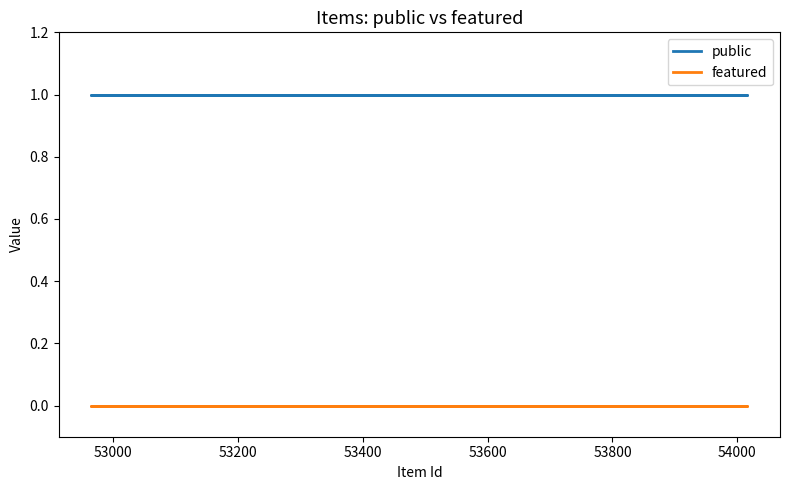

What is the spread (max minus min) of values at 53800?

1